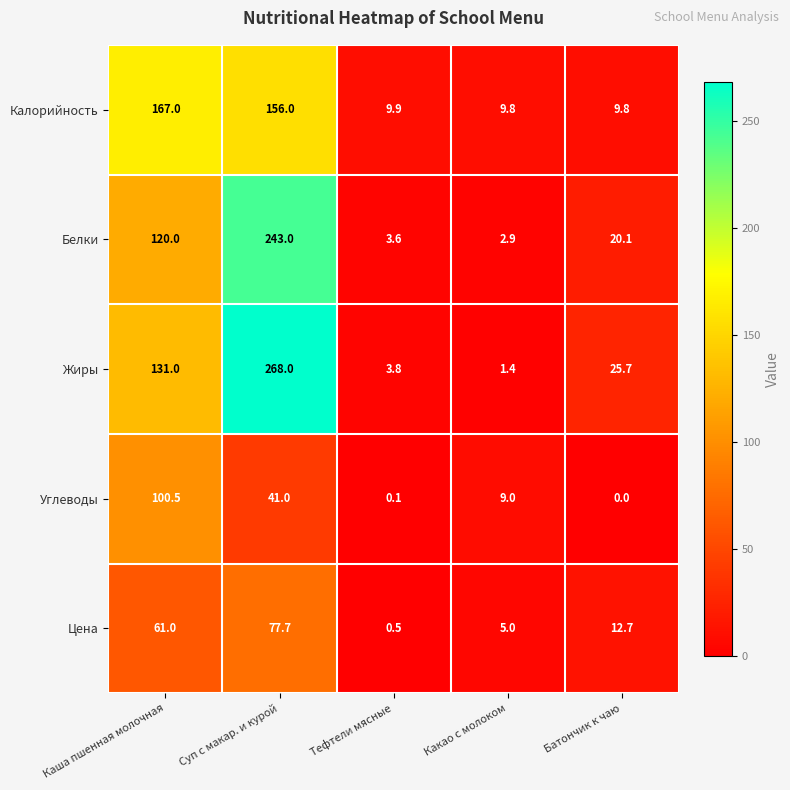

Rank the series by their maximum value, from highest to lowest.

Жиры, Белки, Калорийность, Углеводы, Цена